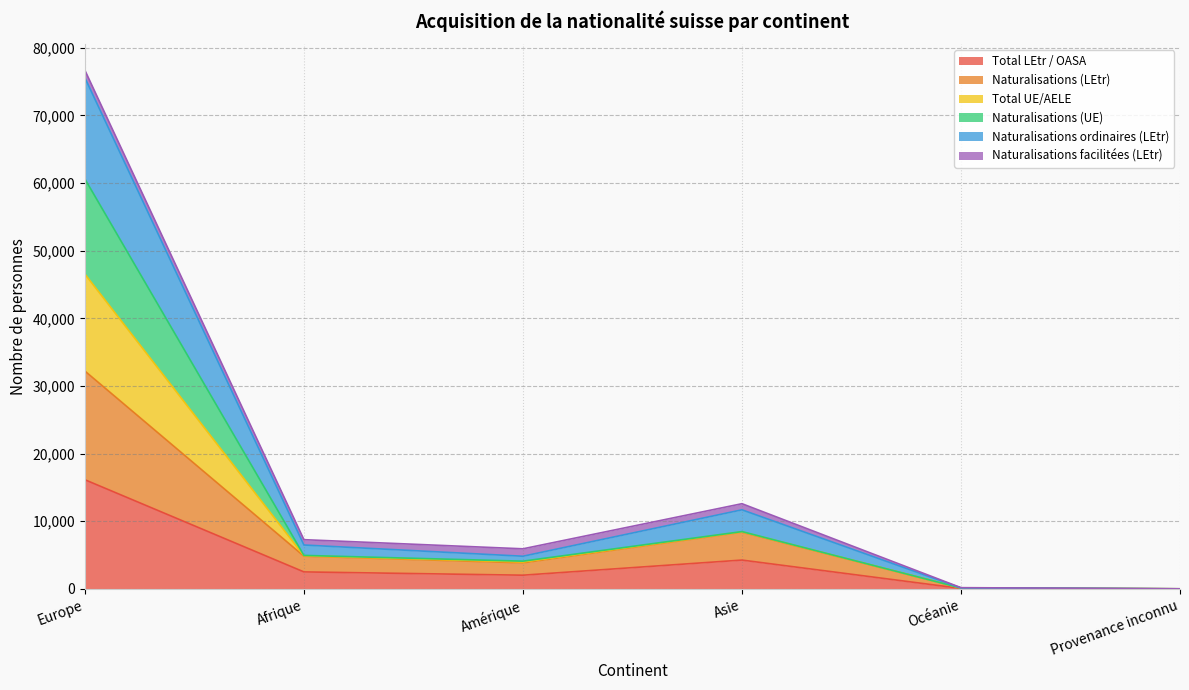

What position from the left is Europe?

1